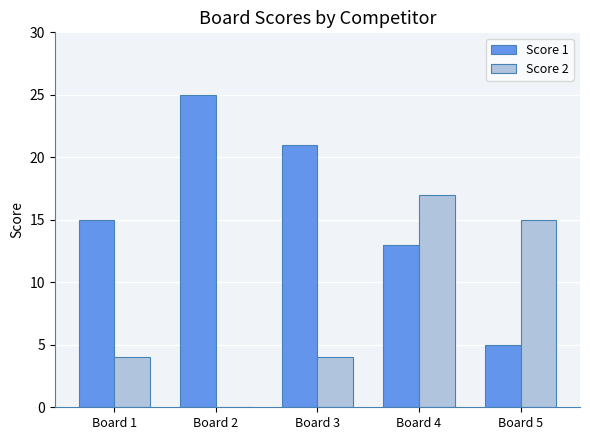

Between Board 4 and Board 5, which series saw the biggest shift?

Score 1